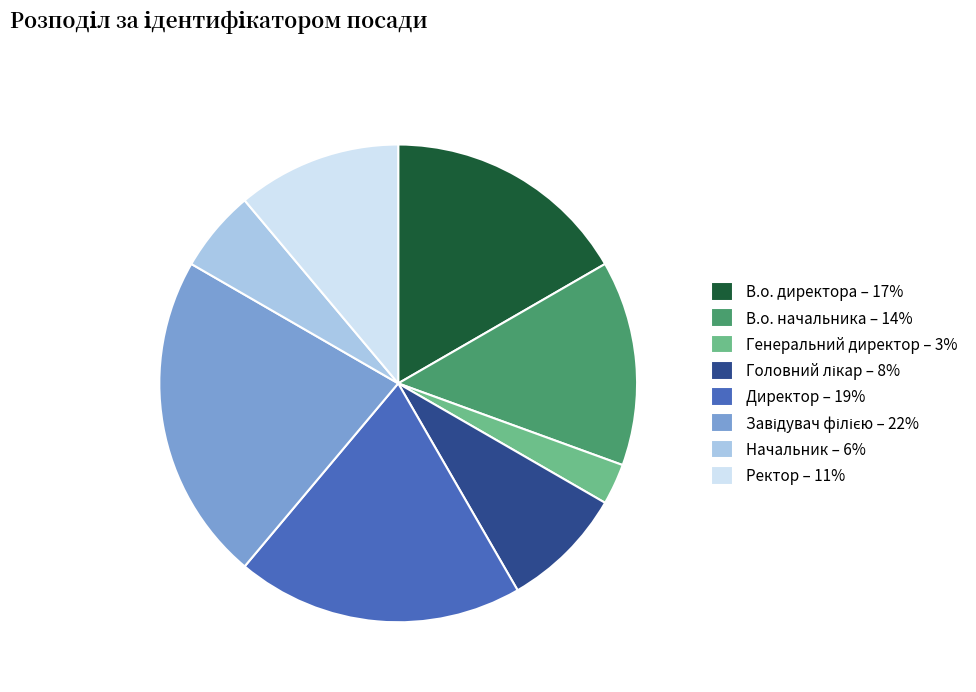

Is there a majority slice in this chart?

No